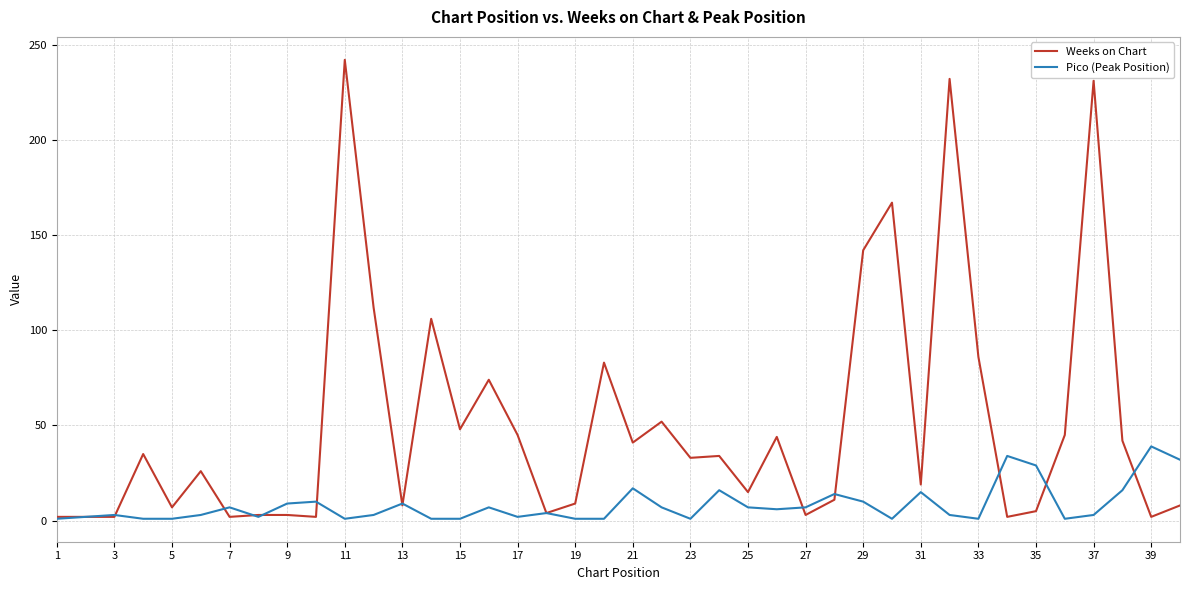

What are all the series names shown in the legend?

Weeks on Chart, Pico (Peak Position)